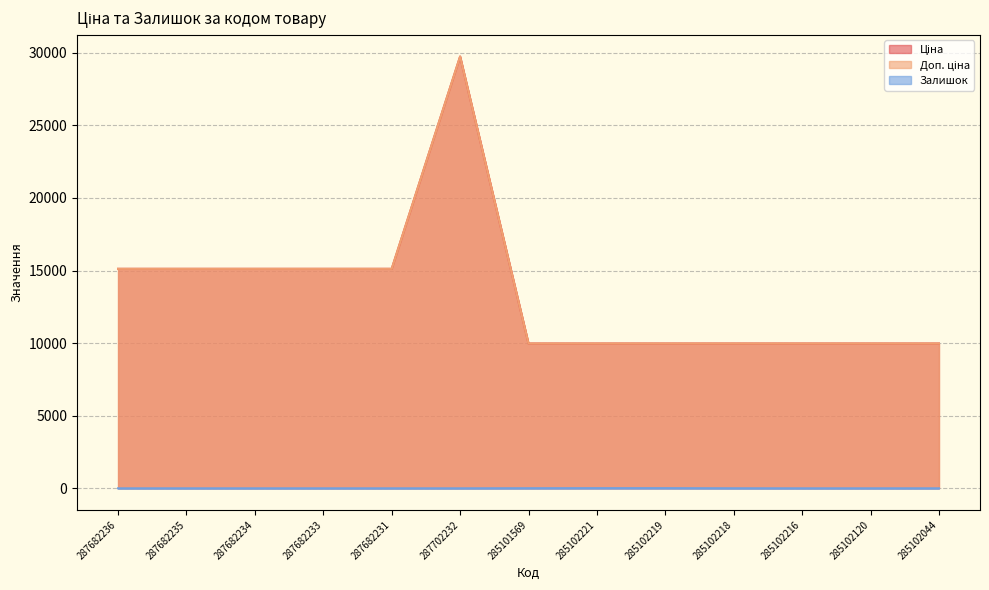

What is the label of the 13th point from the right?

287682236